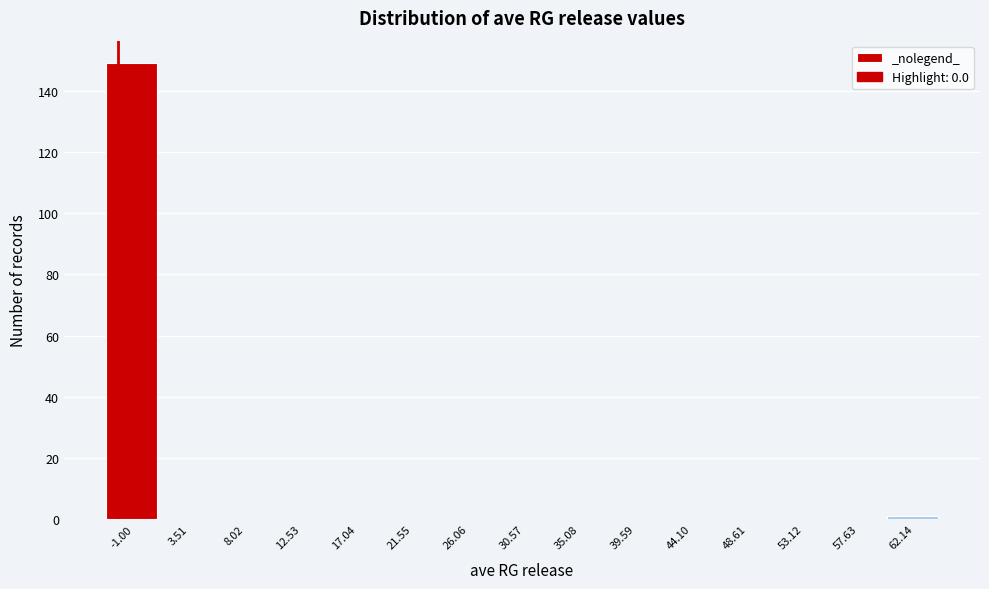

Reading right to left, list all the values displayed in this chart.

62.14=1	57.63=0	53.12=0	48.61=0	44.10=0	39.59=0	35.08=0	30.57=0	26.06=0	21.55=0	17.04=0	12.53=0	8.02=0	3.51=0	-1.00=149